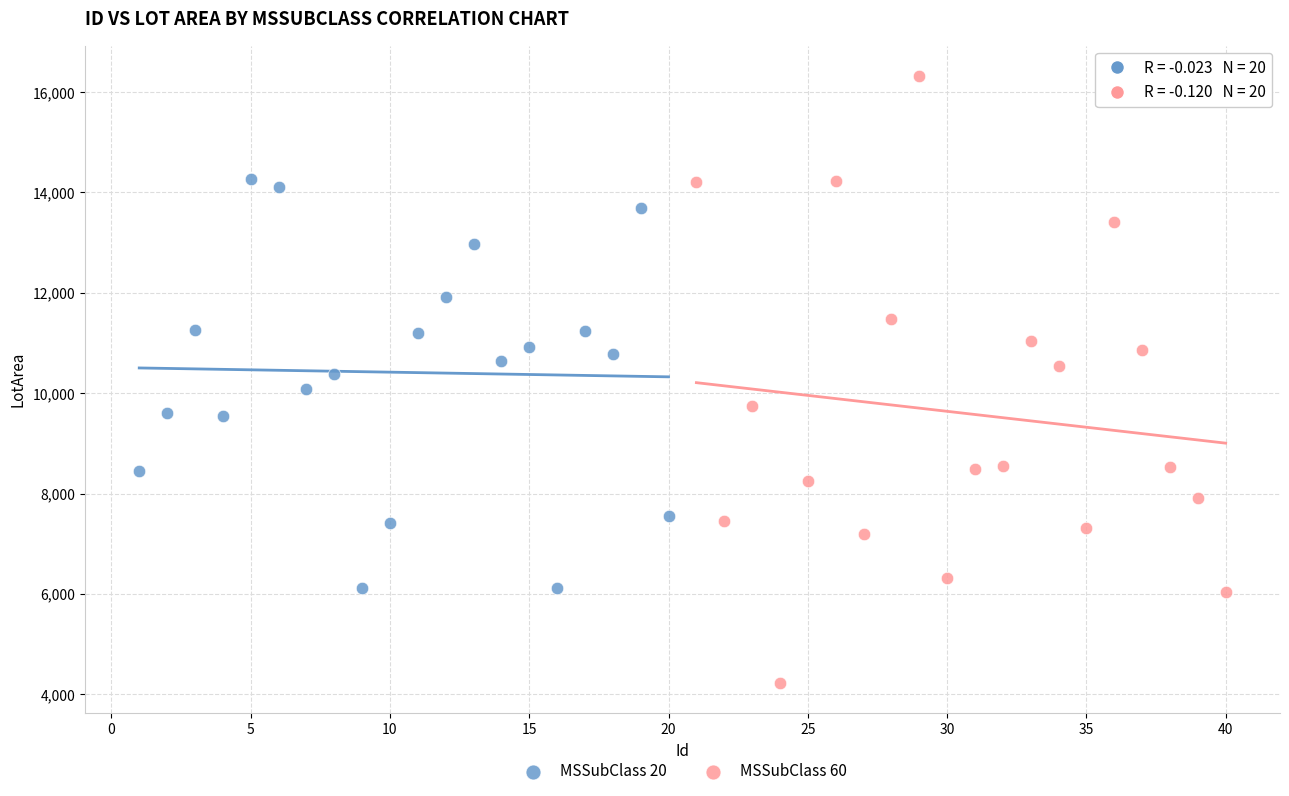

What are all the series names shown in the legend?

MSSubClass 20, MSSubClass 60